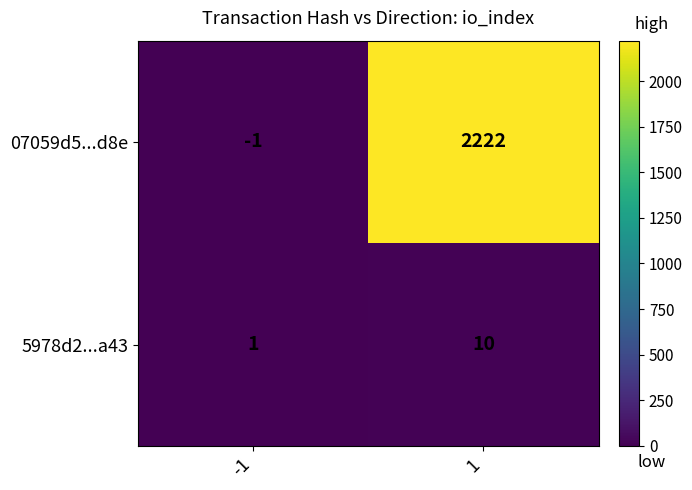

Which series has the largest total across all categories?

07059d5...d8e